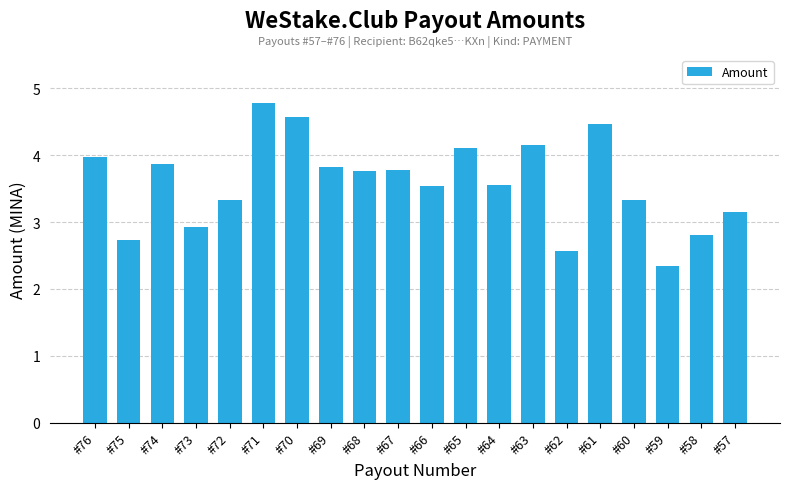

Which has a higher value, #60 or #61?

#61